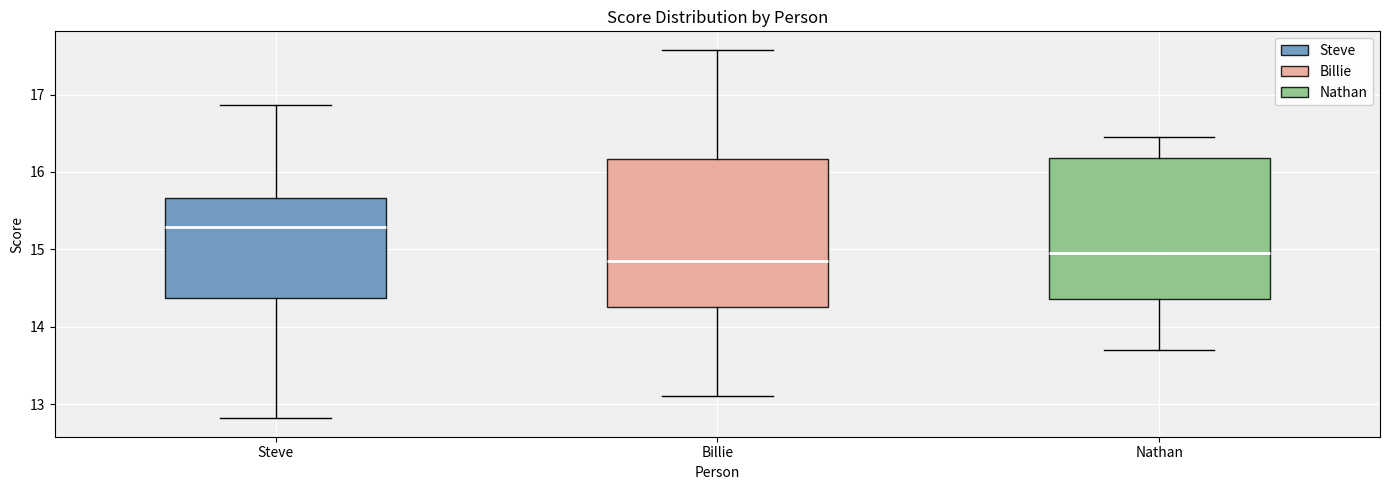

Which box has the highest median line?

Steve